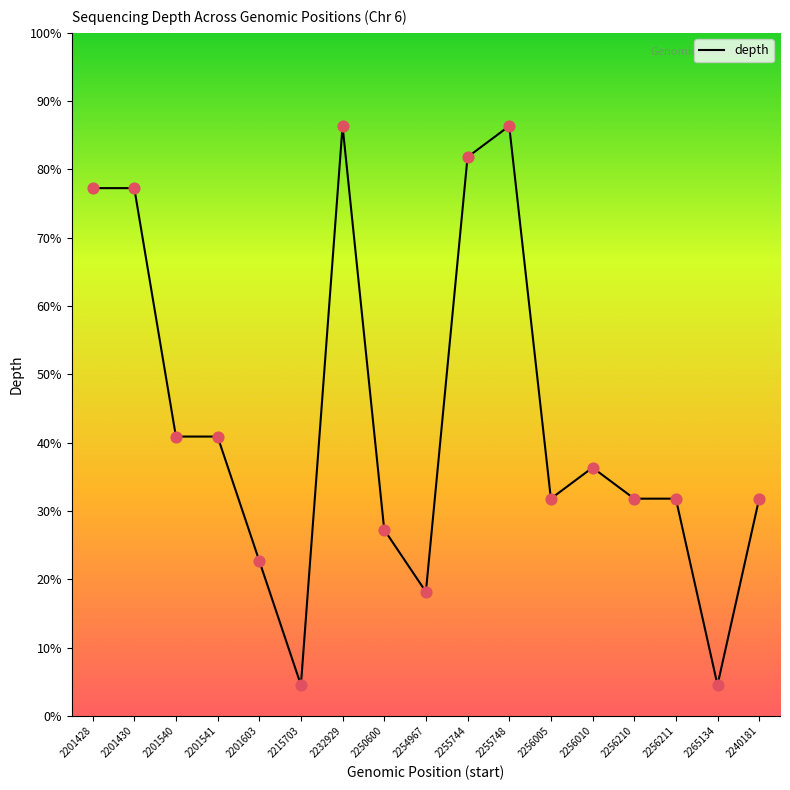

Is this an area chart (filled region under the line)?

Yes